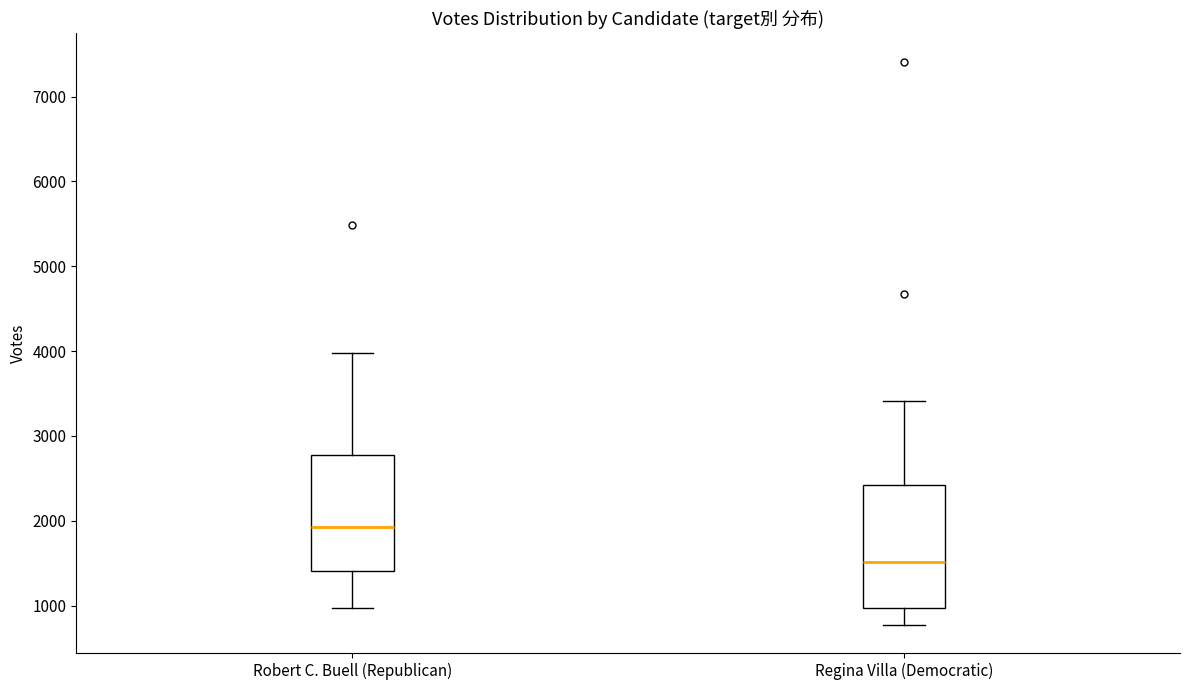

Reading left to right, transcribe this box plot: for each box, give where its median line is, the range the box spans, and where its two whiskers end, as read against the y-axis. The values are not printed on the chart, so give them approximately, as read against the axis.

Robert C. Buell (Republican): median 1900, box 1400 to 2800, whiskers 1000 to 4000
Regina Villa (Democratic): median 1500, box 1000 to 2400, whiskers 800 to 3400